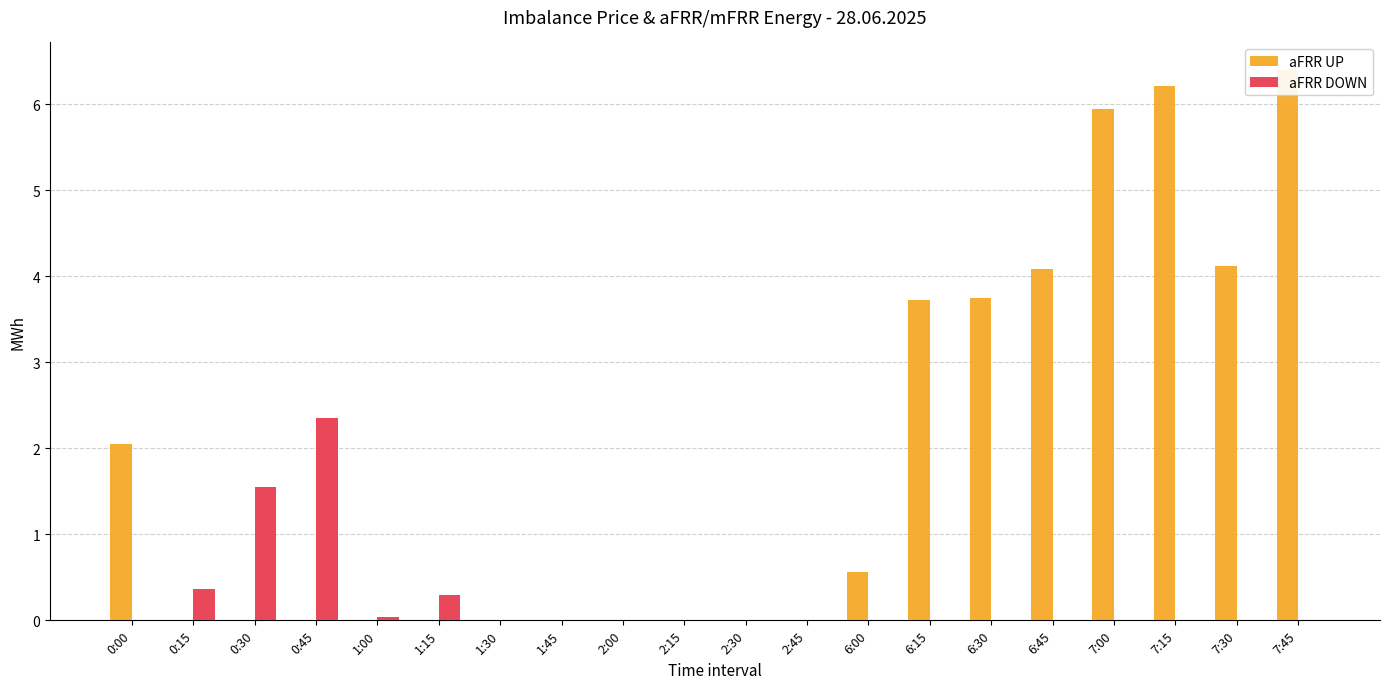

The aFRR UP series shows 3.7 at 6:15. True or false?

True